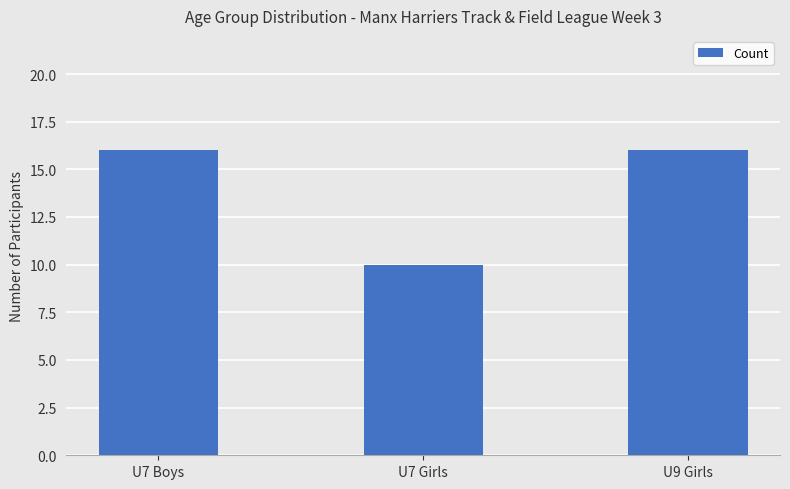

What is the ratio of the value at U9 Girls to the value at U7 Girls?

1.6